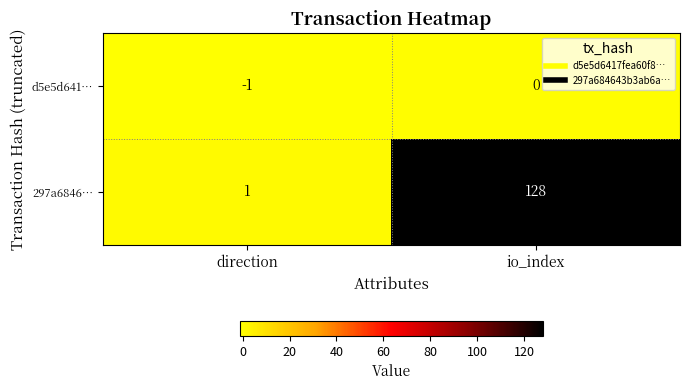

The value of d5e5d641… at direction is 0. True or false?

False